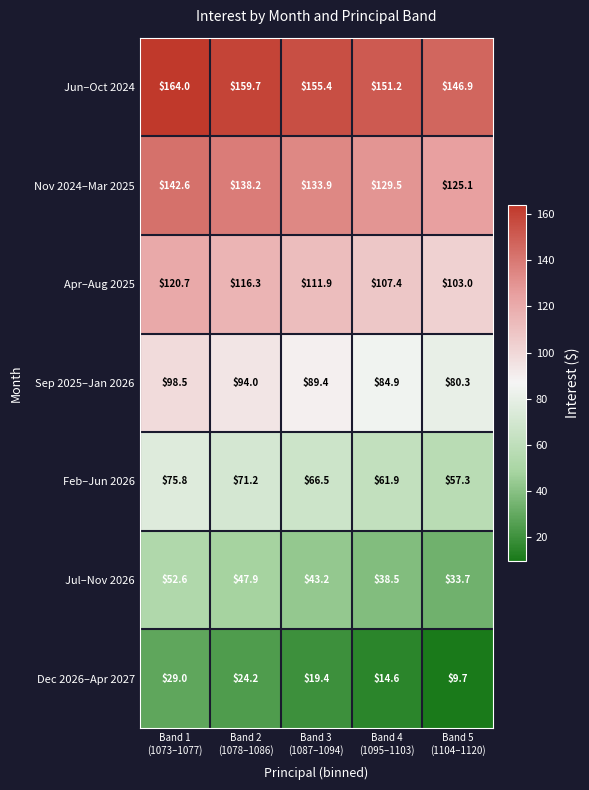

What is the smallest value displayed?

9.7